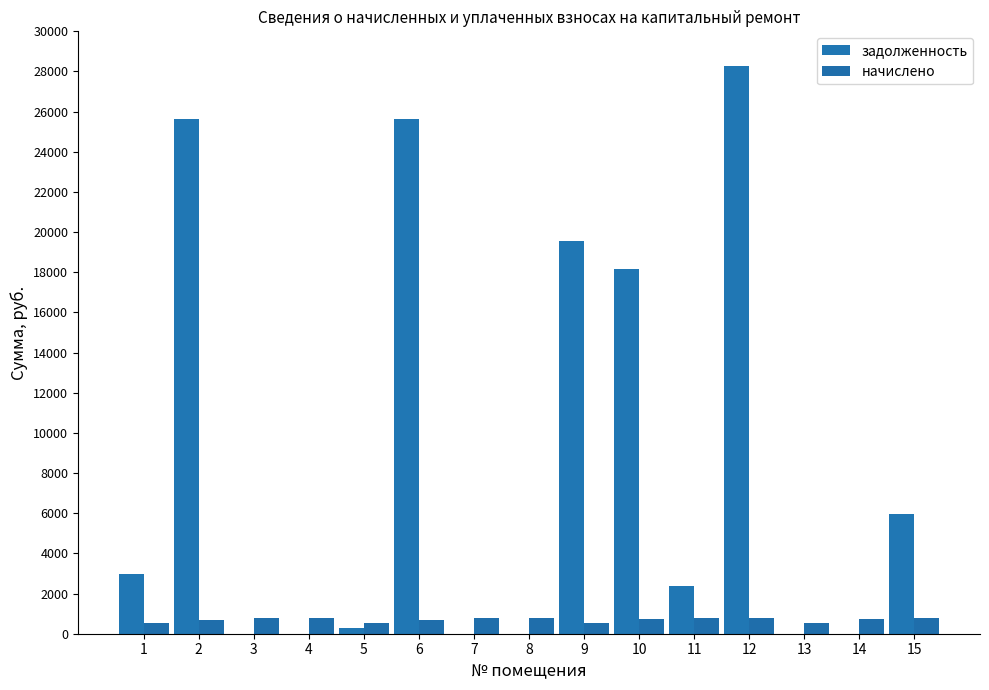

Reading left to right, what are all the values shown in this chart?

задолженность: 1=2970.2	2=25618.9	3=0.0	4=0.0	5=289.9	6=25618.9	7=0.0	8=0.0	9=19579.2	10=18184.5	11=2392.0	12=28288.7	13=0.0	14=0.0	15=5947.1
начислено: 1=537.0	2=707.3	3=781.0	4=777.5	5=542.3	6=707.3	7=777.5	8=782.7	9=540.5	10=709.0	11=782.7	12=781.0	13=542.3	14=710.8	15=775.7